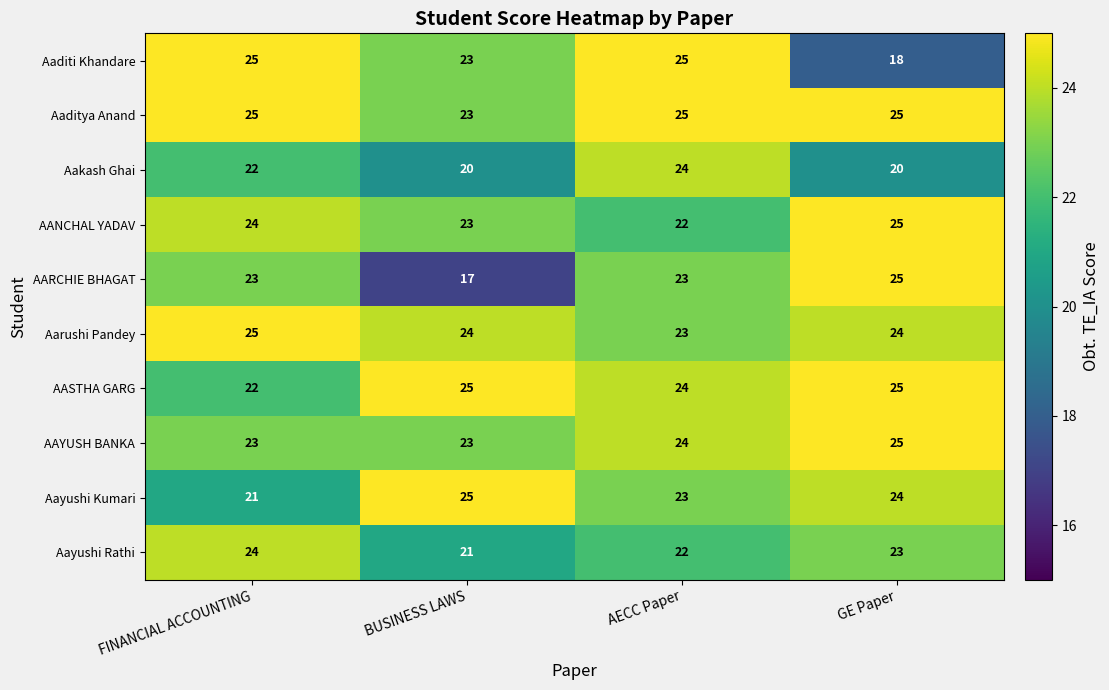

What is the average value of the AANCHAL YADAV series?

24